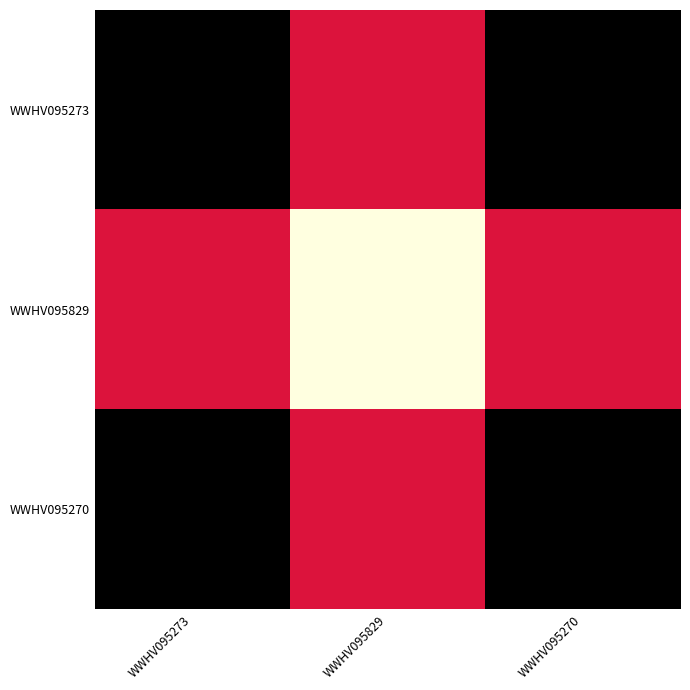

Rank the series at WWHV095270 from highest to lowest value.

WWHV095273, WWHV095270, WWHV095829